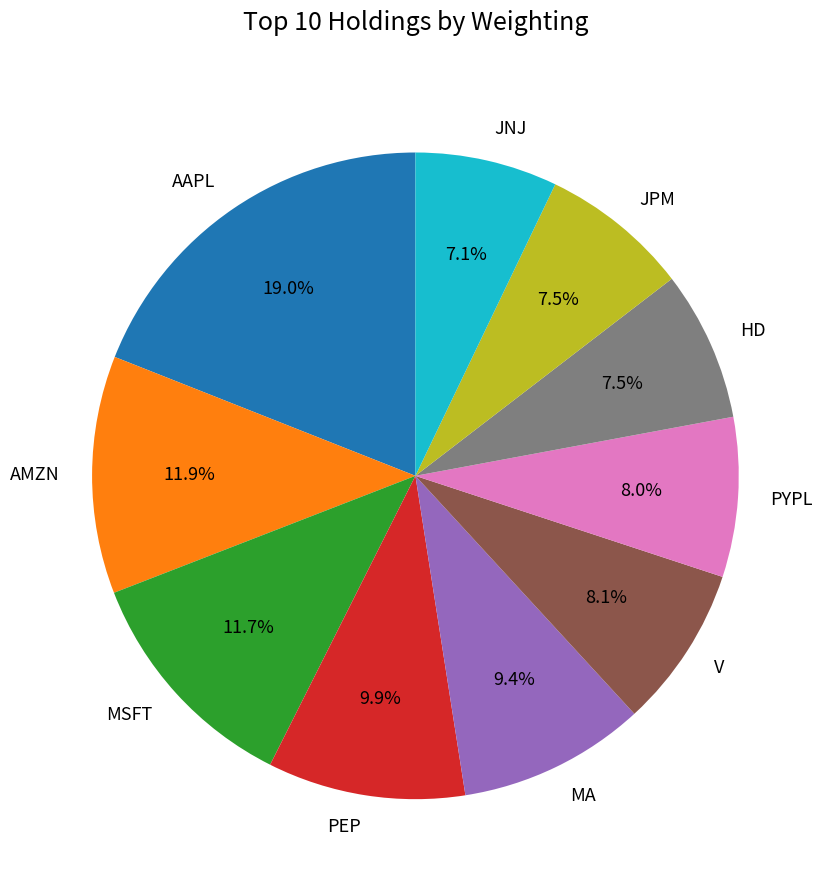

What is the largest slice in the pie chart?

AAPL